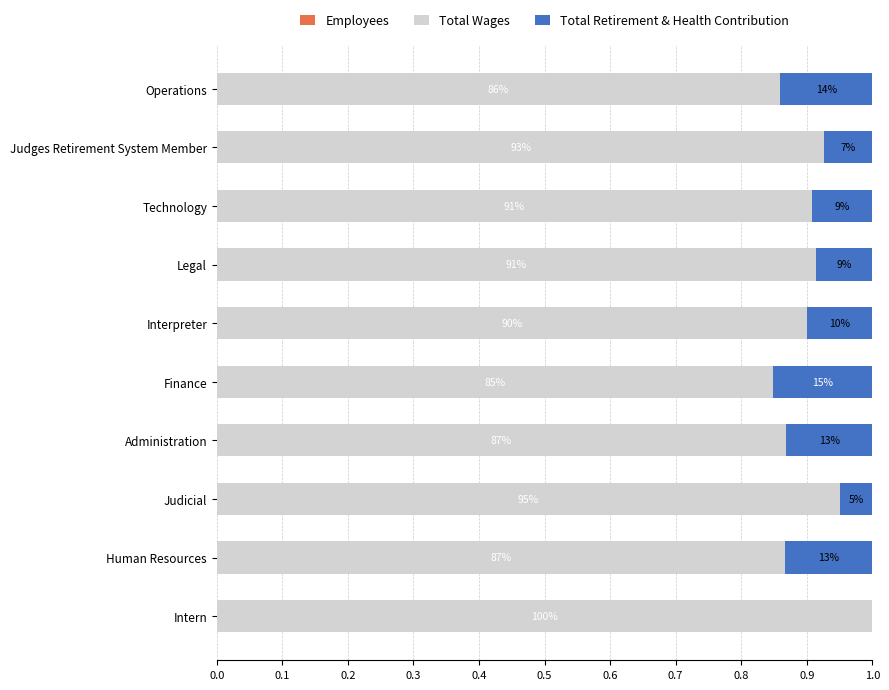

At how many categories does at least one series exceed 0?

10